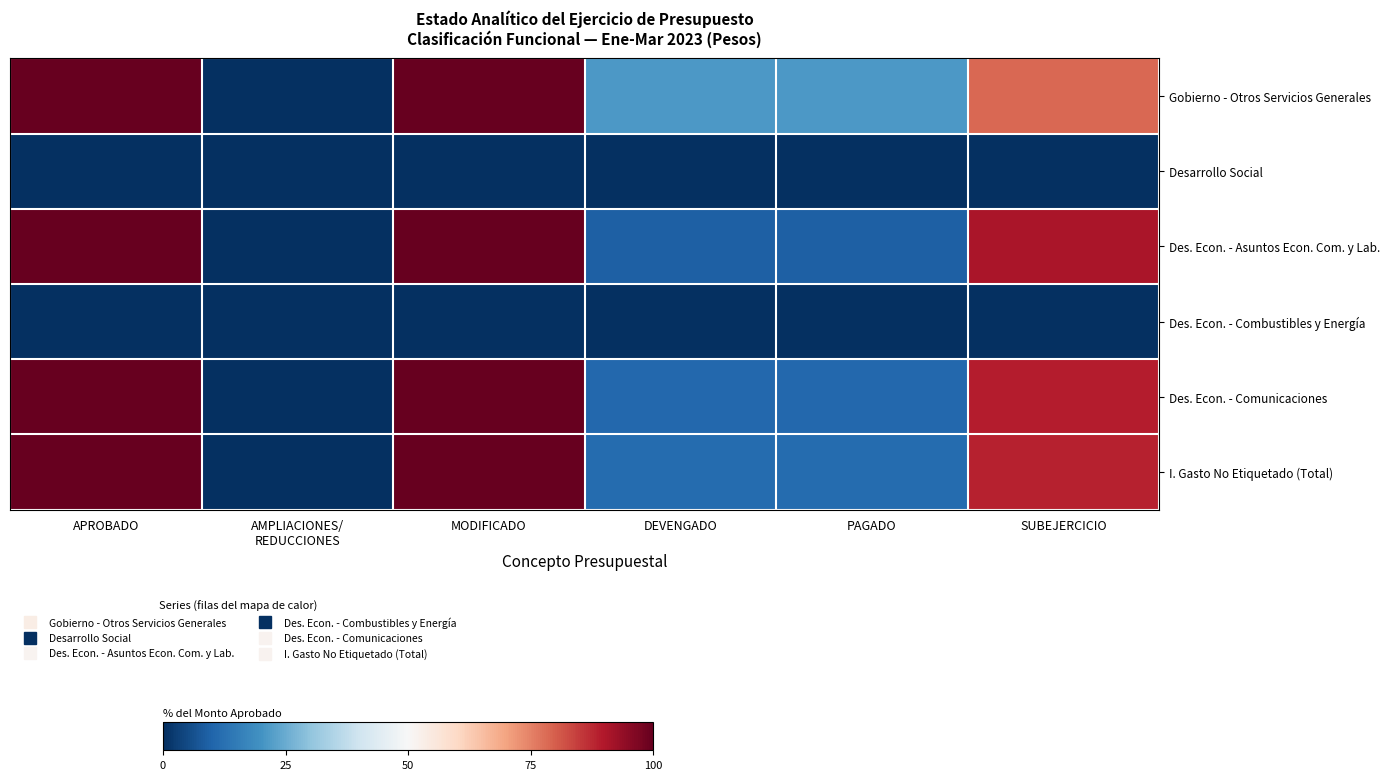

Which series changed the most between AMPLIACIONES/ REDUCCIONES and SUBEJERCICIO?

Des. Econ. - Asuntos Econ. Com. y Lab.